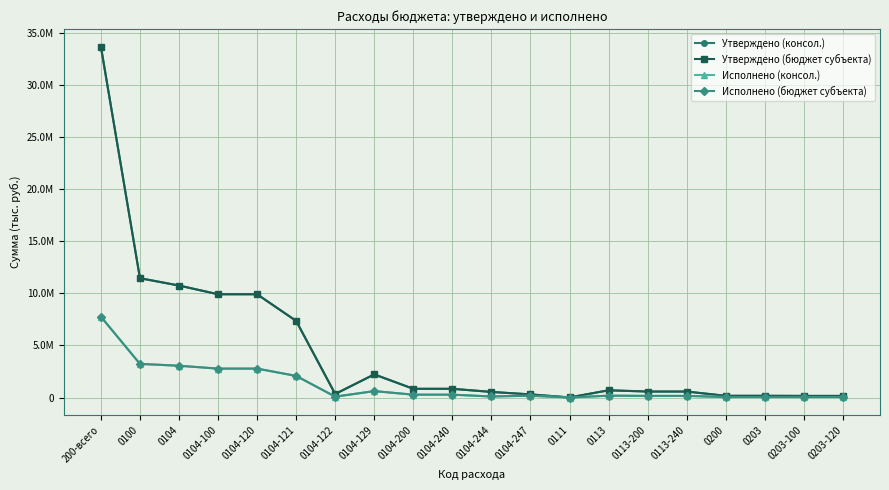

Does the chart have visible grid lines?

Yes